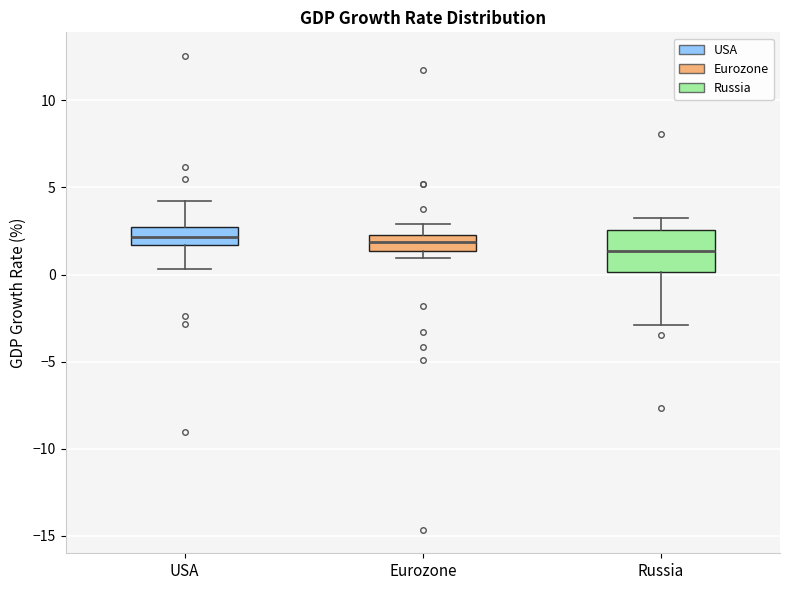

Where does the upper whisker of the box for USA end on the y-axis? The values are not printed on the chart, so give them approximately, as read against the axis.

4.0